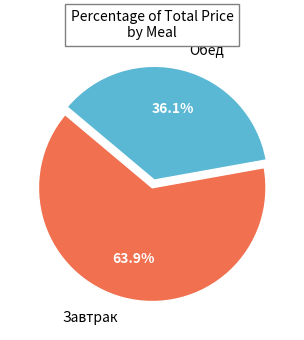

Which slice is the smallest?

Обед